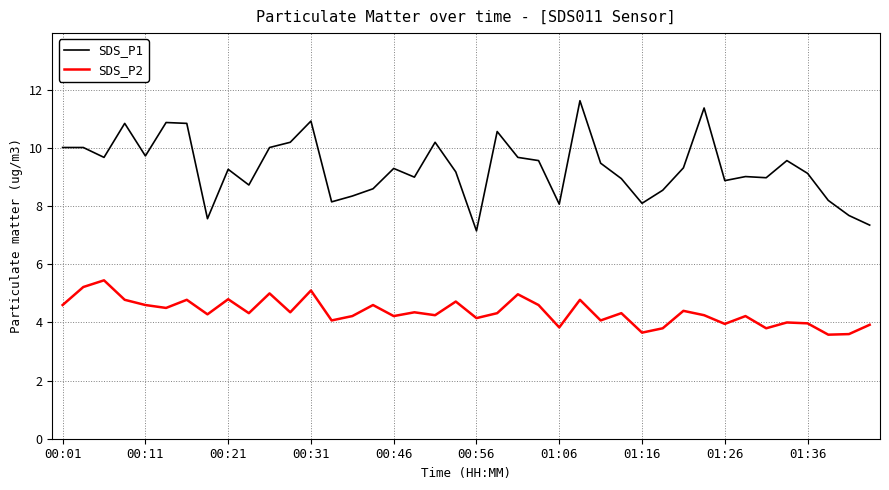

Which series has the largest total across all categories?

SDS_P1